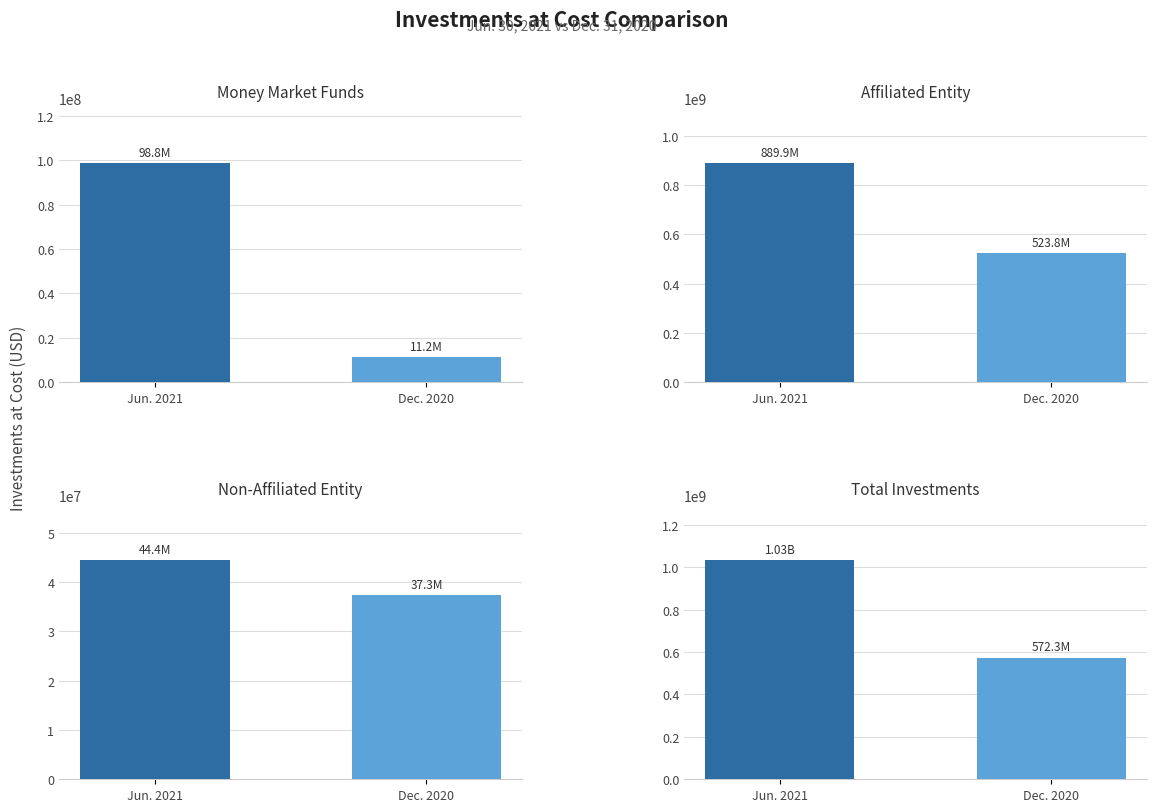

What is the minimum value shown in the chart?

11172727